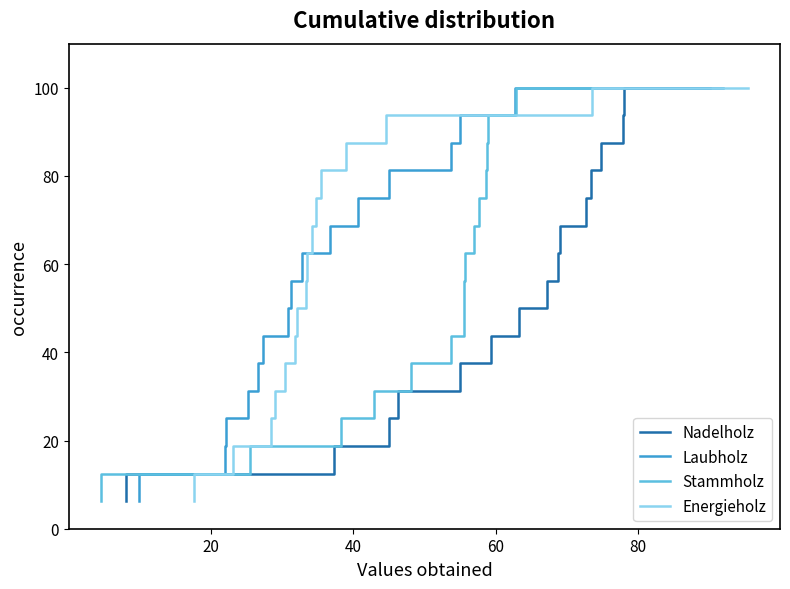

What is the value of the Stammholz point at the 4th from the left?

25.0